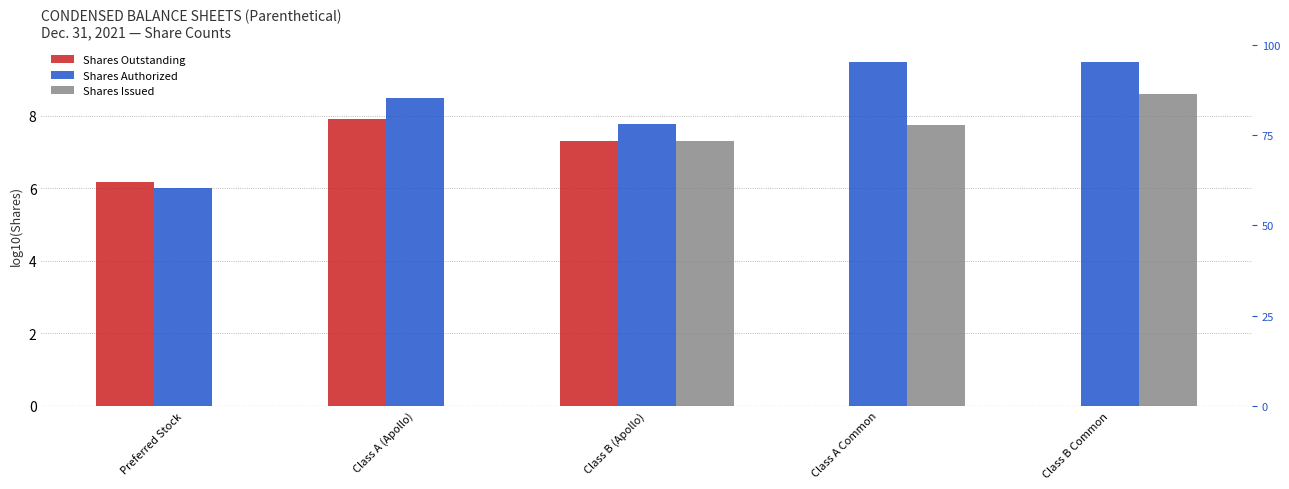

Does the chart contain any negative values?

No